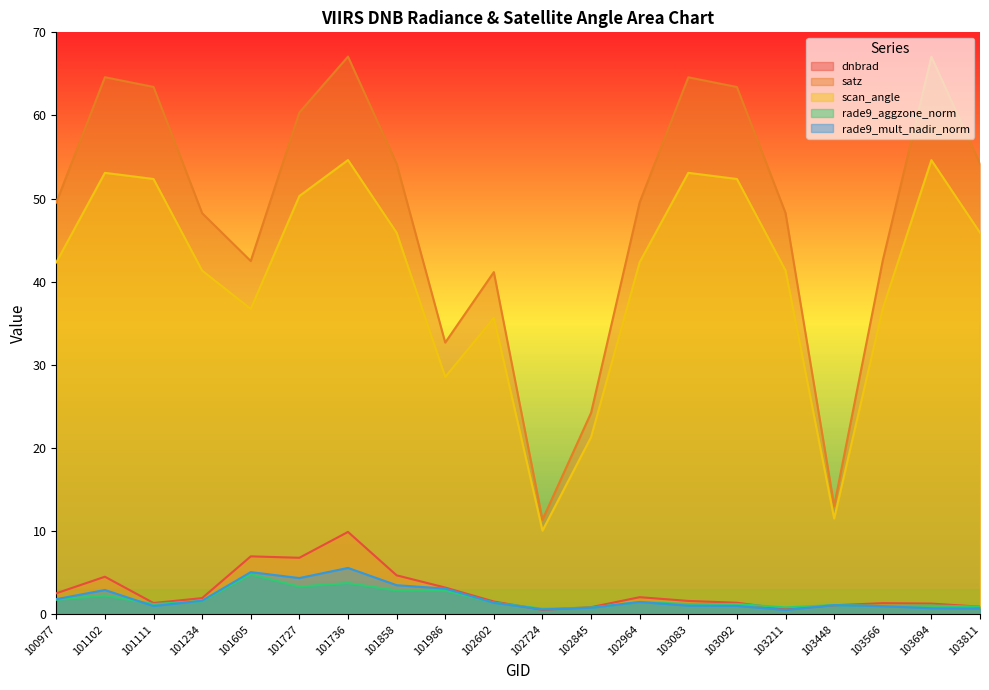

The value of satz at 103211 is 73.7. True or false?

False